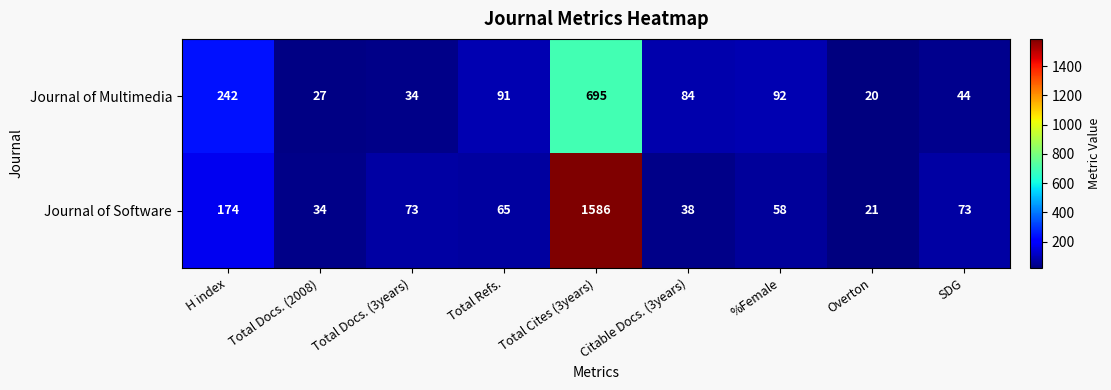

List the series in order of their peak value, lowest first.

Journal of Multimedia, Journal of Software